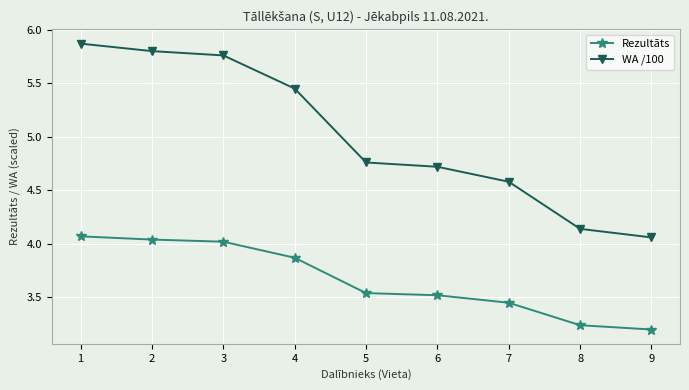

At which category is the sum across all series the highest?

1